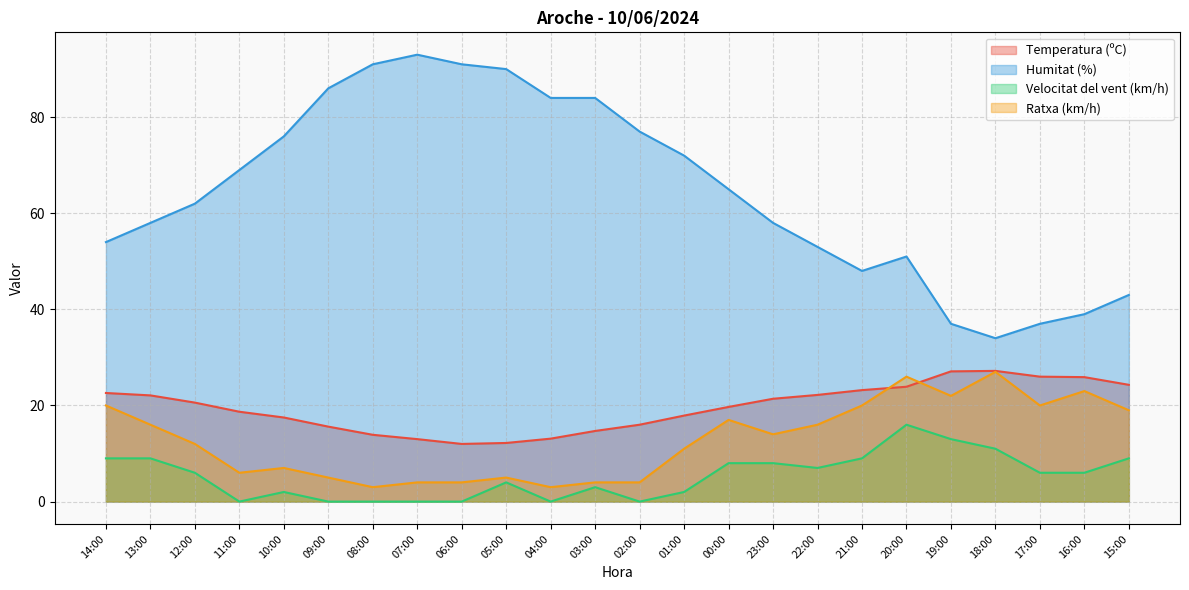

What is the difference between the Velocitat del vent (km/h) values at 21:00 and 11:00?

9.0